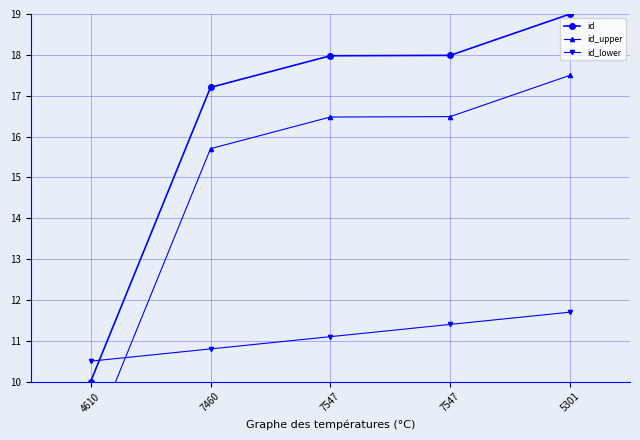

Which category has the lowest value in the id_upper series?

4610